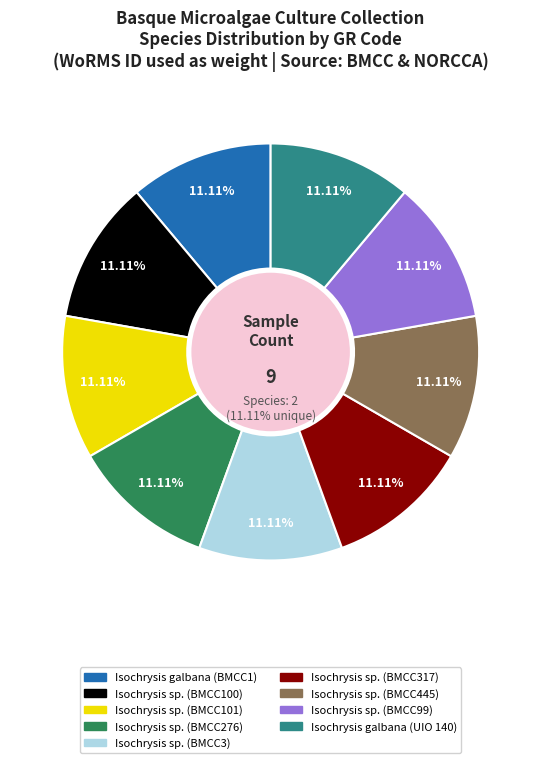

True or false: Isochrysis sp. (BMCC100) accounts for 19% of the total.

False